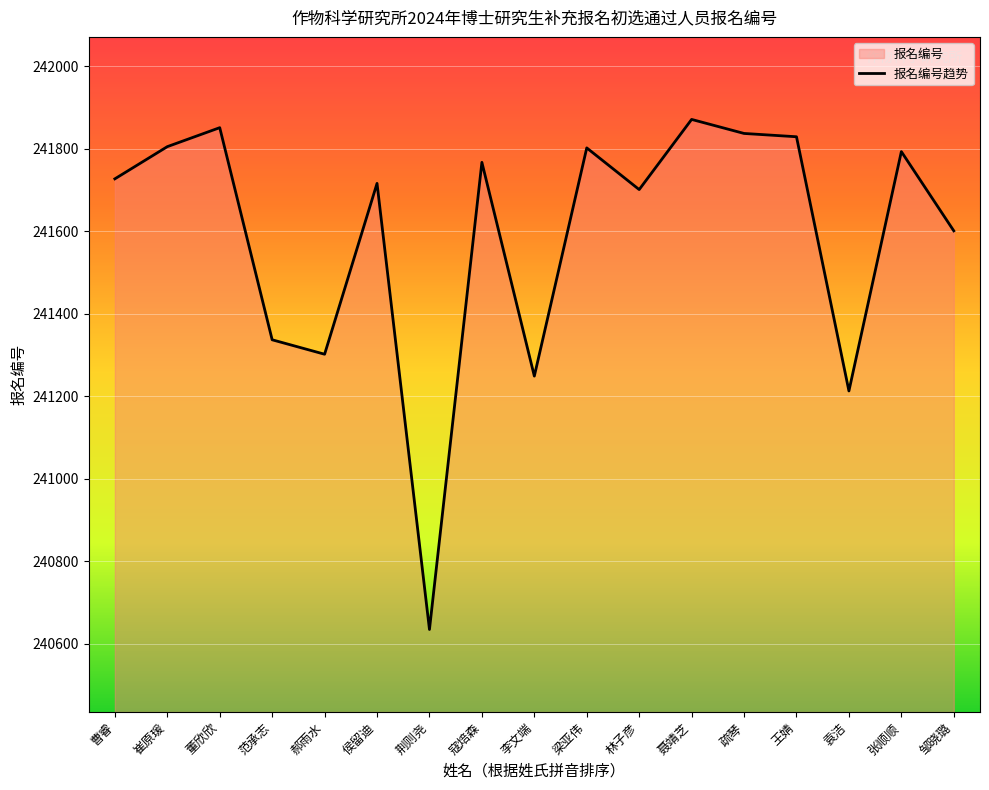

Rank the categories by value from lowest to highest.

荆则尧, 袁洁, 李文端, 郝雨水, 范承志, 邹晓璐, 林子彦, 侯留迪, 曹睿, 寇焙森, 张顺顺, 梁亚伟, 崔原瑗, 王婧, 疏琴, 董欣欣, 聂靖芝